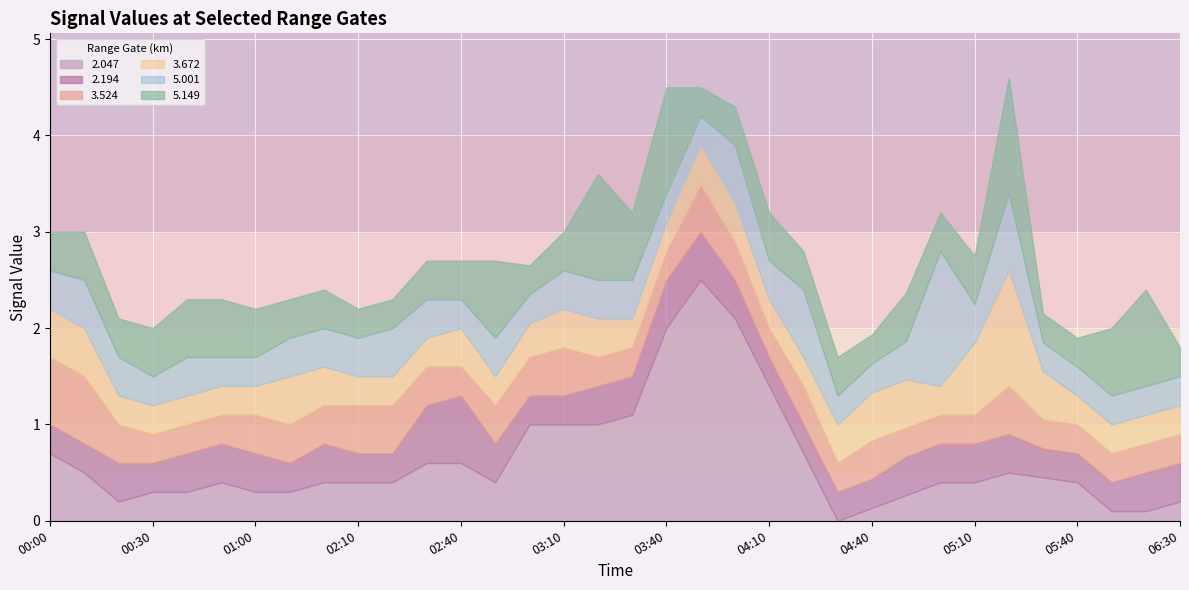

How many lines are shown in the chart?

6